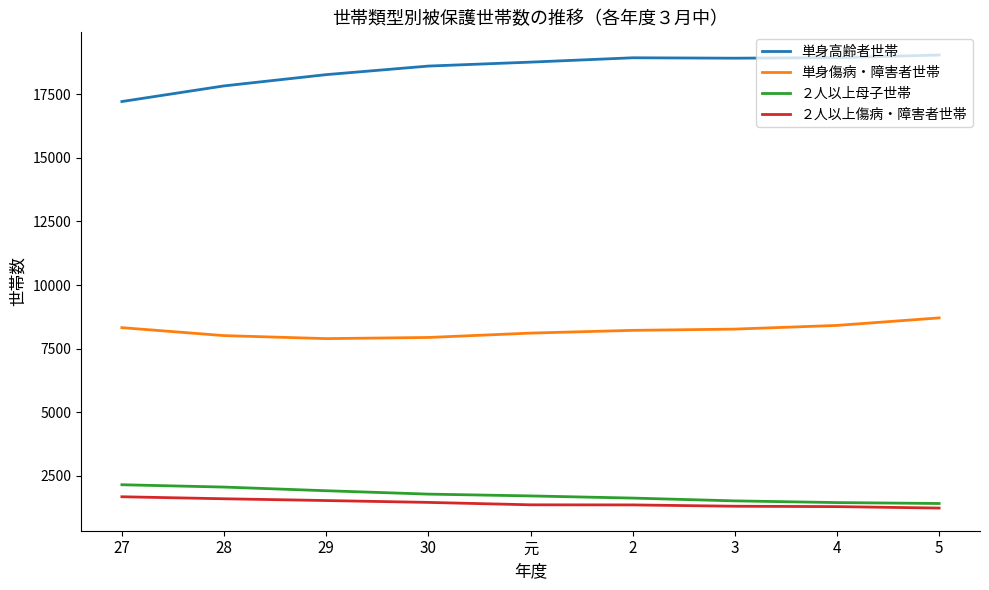

What is the total value across all series at 28?

29483